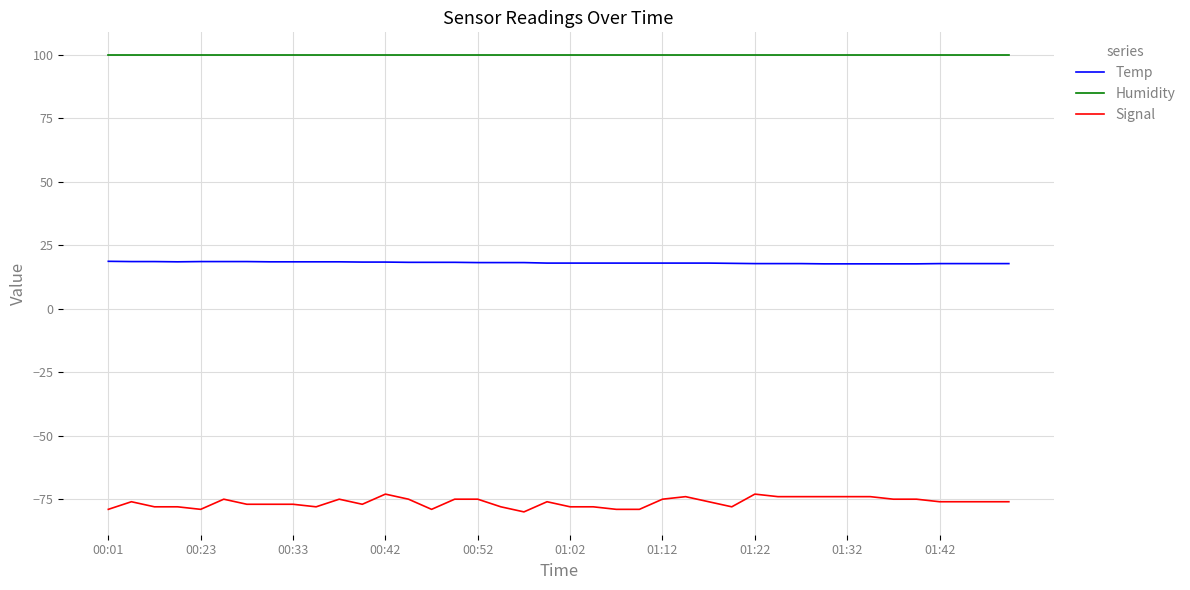

Rank the series by their maximum value, from highest to lowest.

Humidity, Temp, Signal